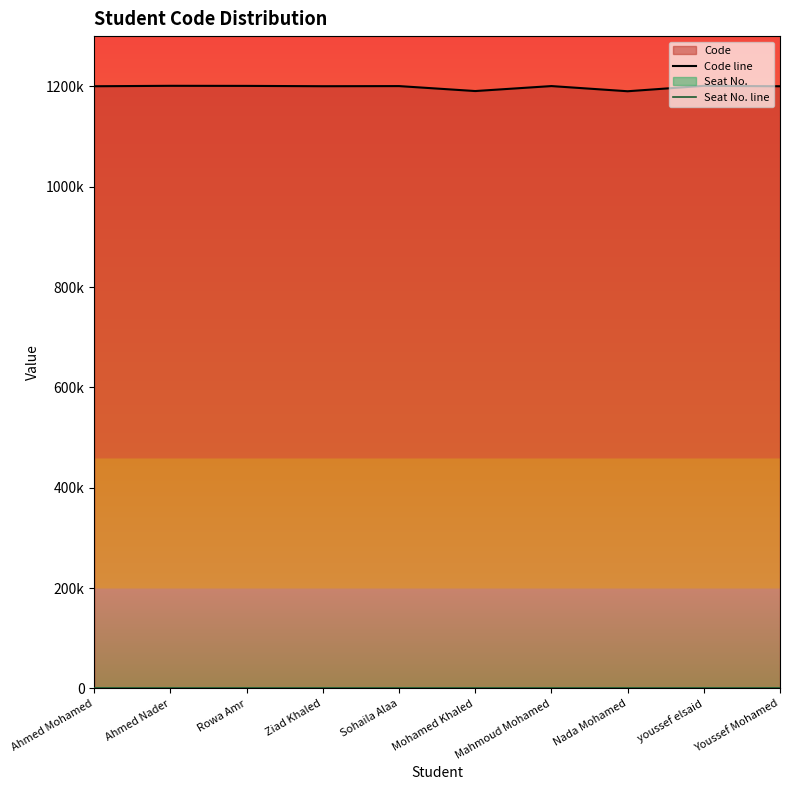

At how many categories does at least one series exceed 958048?

10